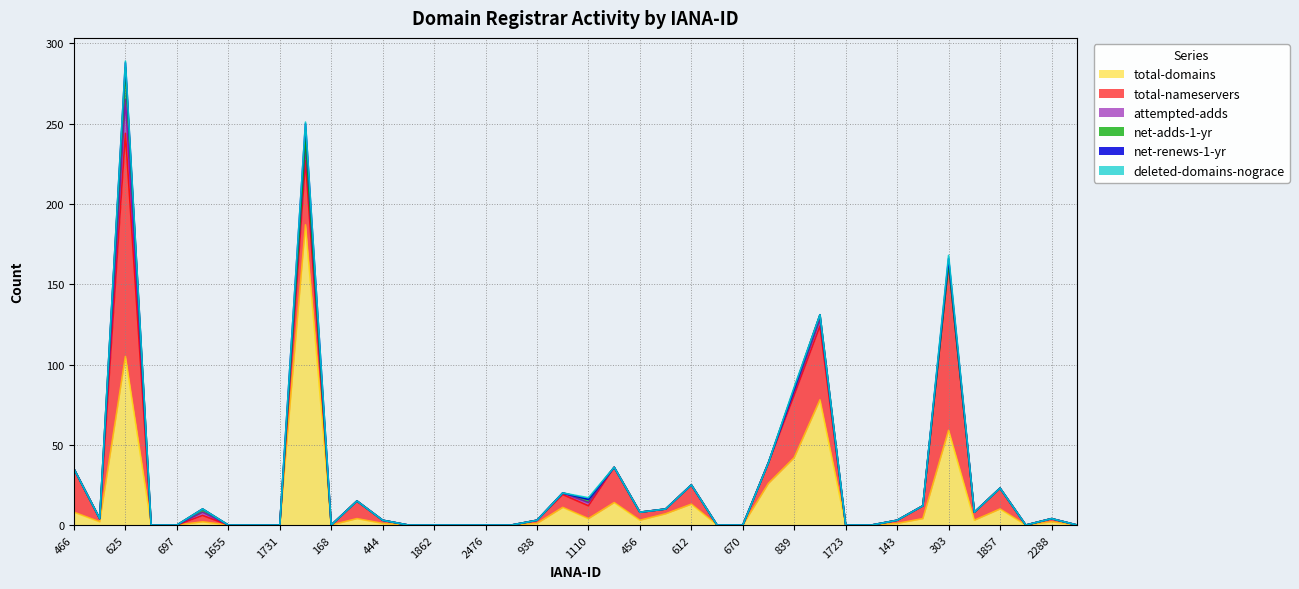

True or false: attempted-adds has more than 1 points higher than both neighbors.

True